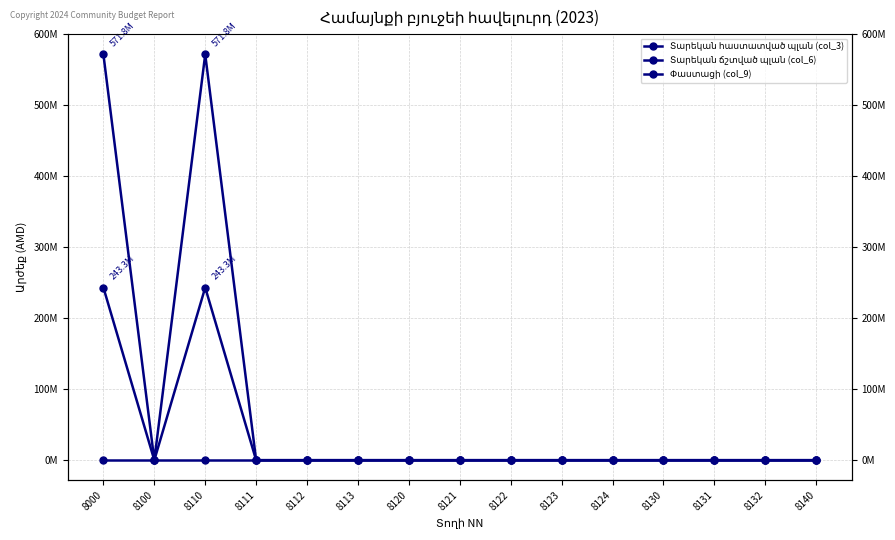

List the labels in order of Տարեկան հաստատված պլան (col_3) value, smallest first.

8000, 8100, 8110, 8111, 8112, 8113, 8120, 8121, 8122, 8123, 8124, 8130, 8131, 8132, 8140